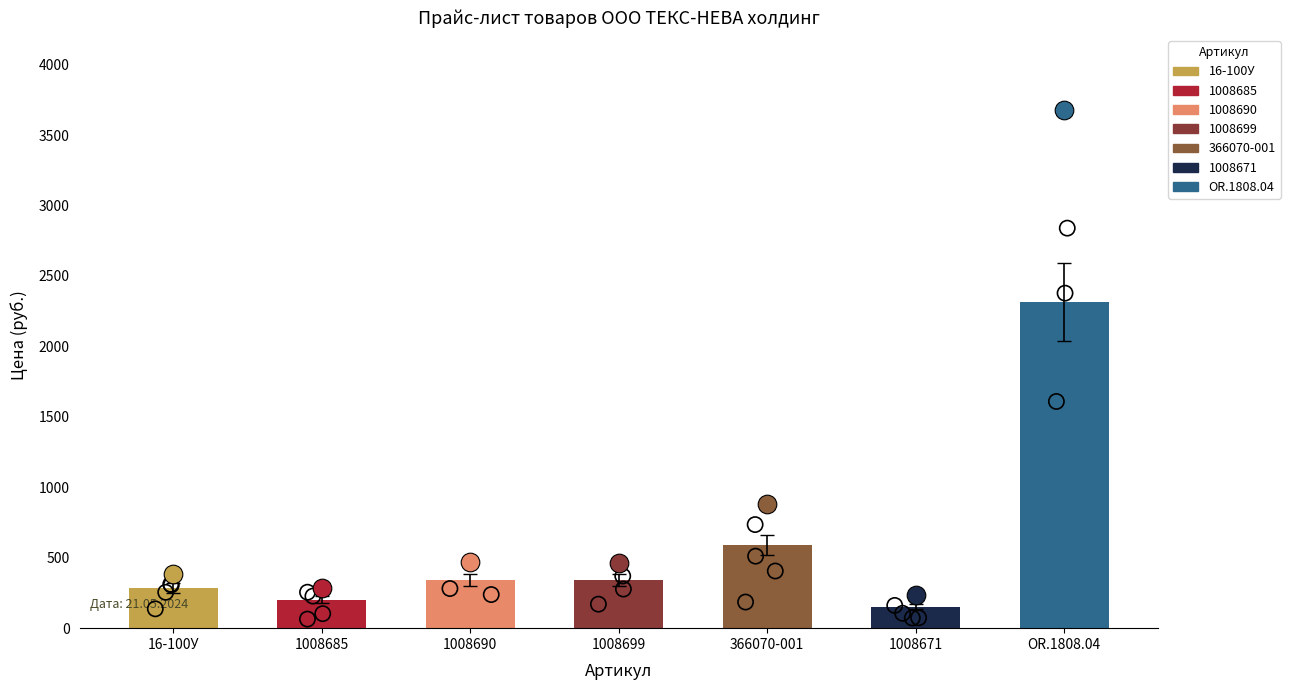

What is the ratio of the value at 1008690 to the value at 16-100У?

1.2